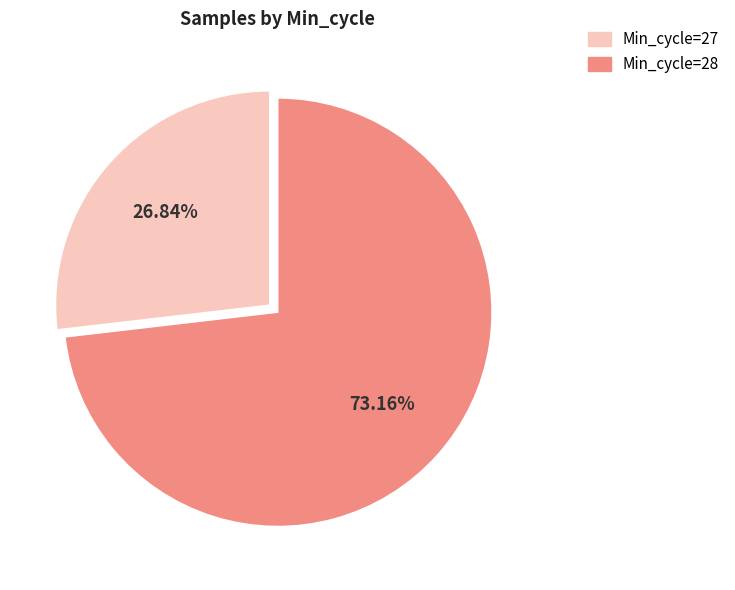

To the nearest percent, what is the average slice percentage?

50%